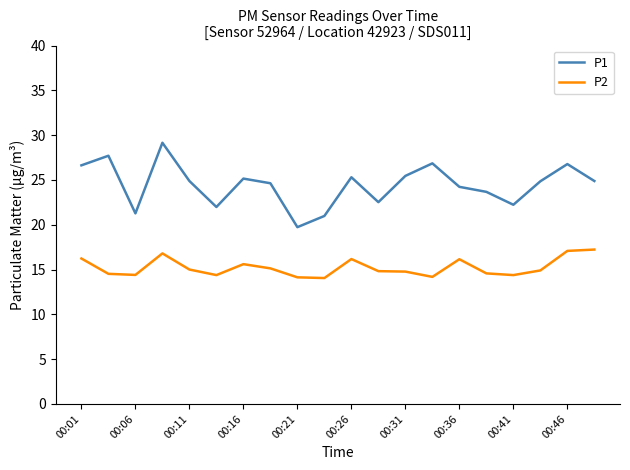

How many interior local peaks does the P1 series have?

6